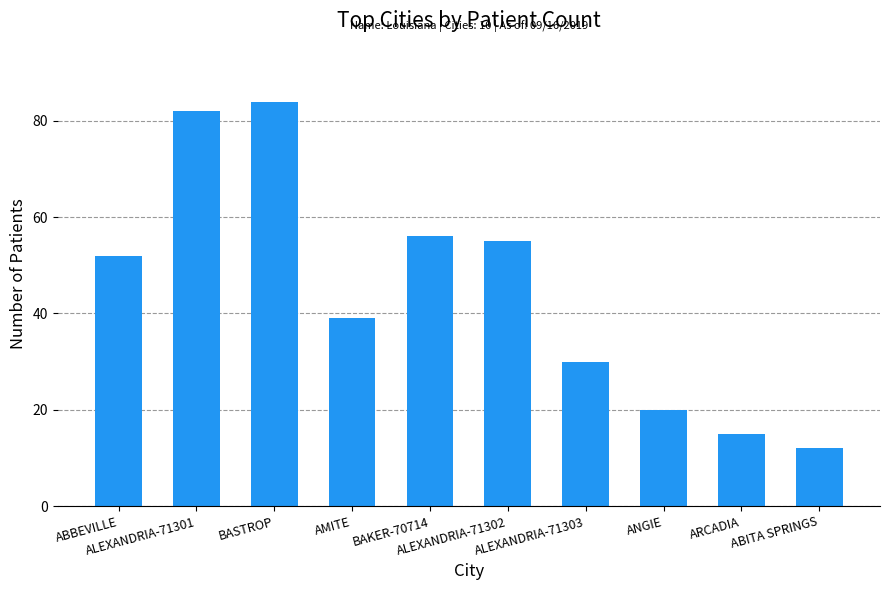

List the labels in order of value, smallest first.

ABITA SPRINGS, ARCADIA, ANGIE, ALEXANDRIA-71303, AMITE, ABBEVILLE, ALEXANDRIA-71302, BAKER-70714, ALEXANDRIA-71301, BASTROP